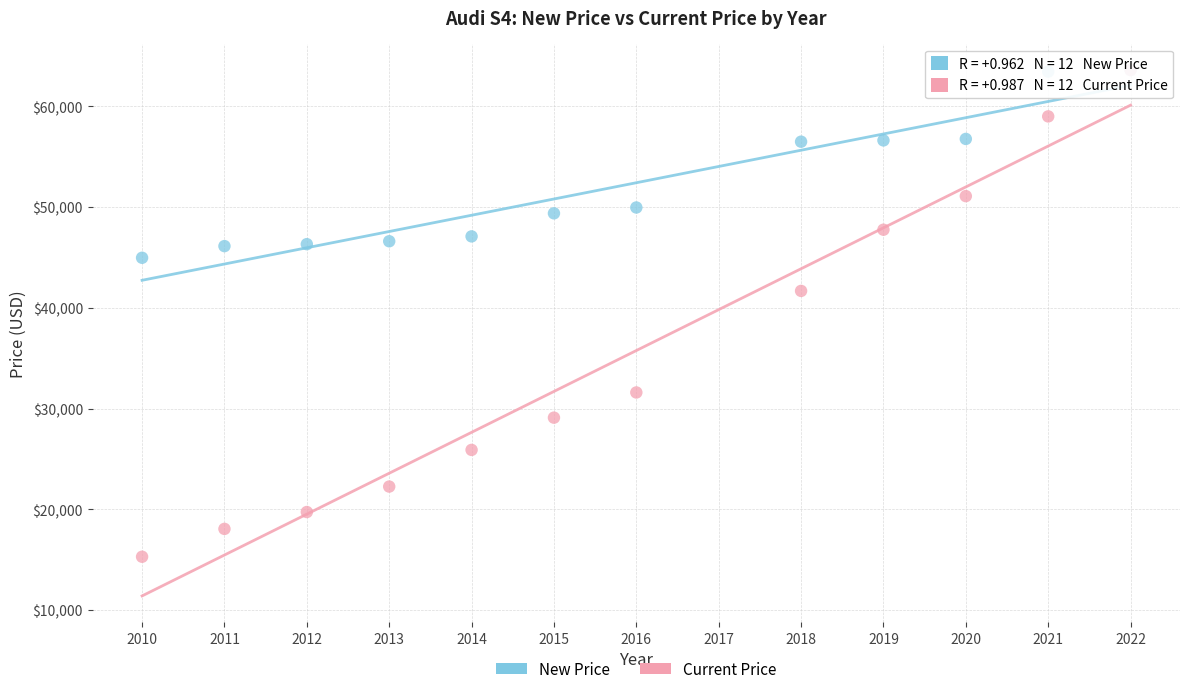

Across all series, what Y value is closest to 39450?

41680